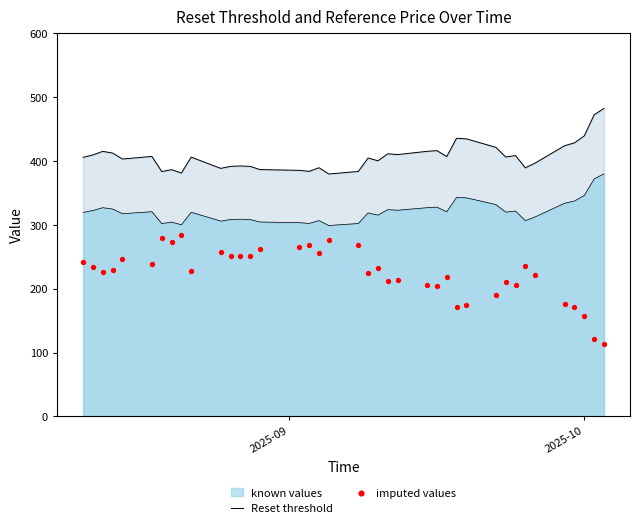

Which series has the largest total across all categories?

Reset threshold